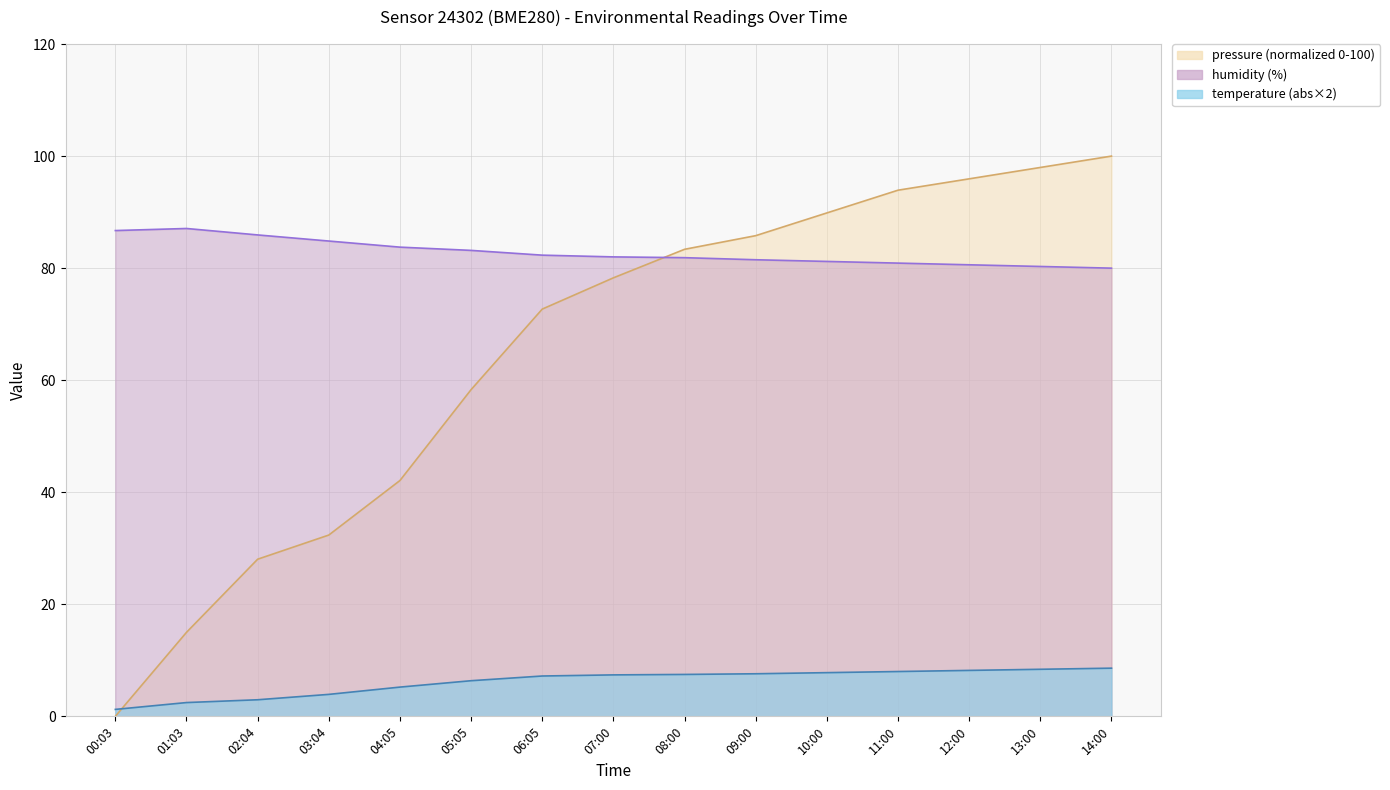

List the series in order of their peak value, highest first.

pressure, humidity, temperature